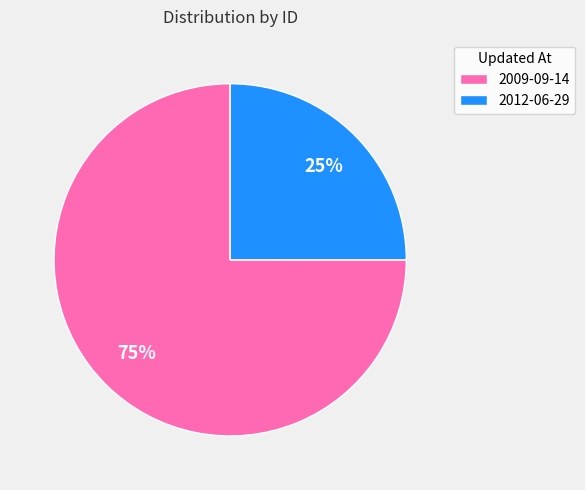

Which category has the smallest portion of the pie?

2012-06-29